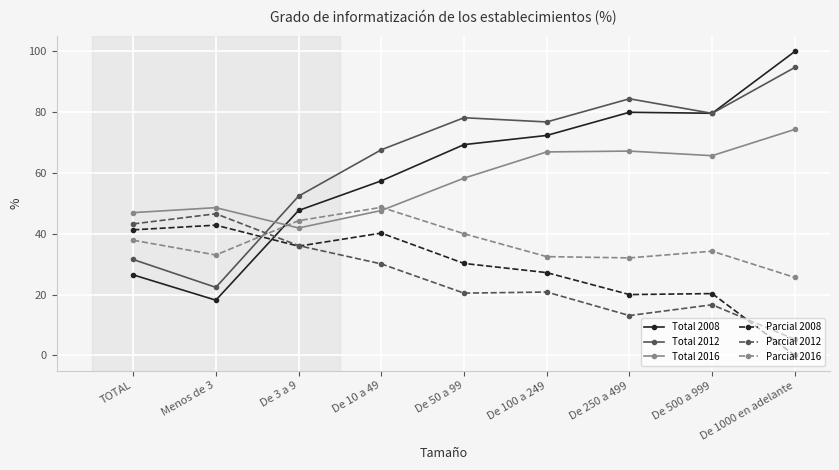

How many lines are shown in the chart?

6